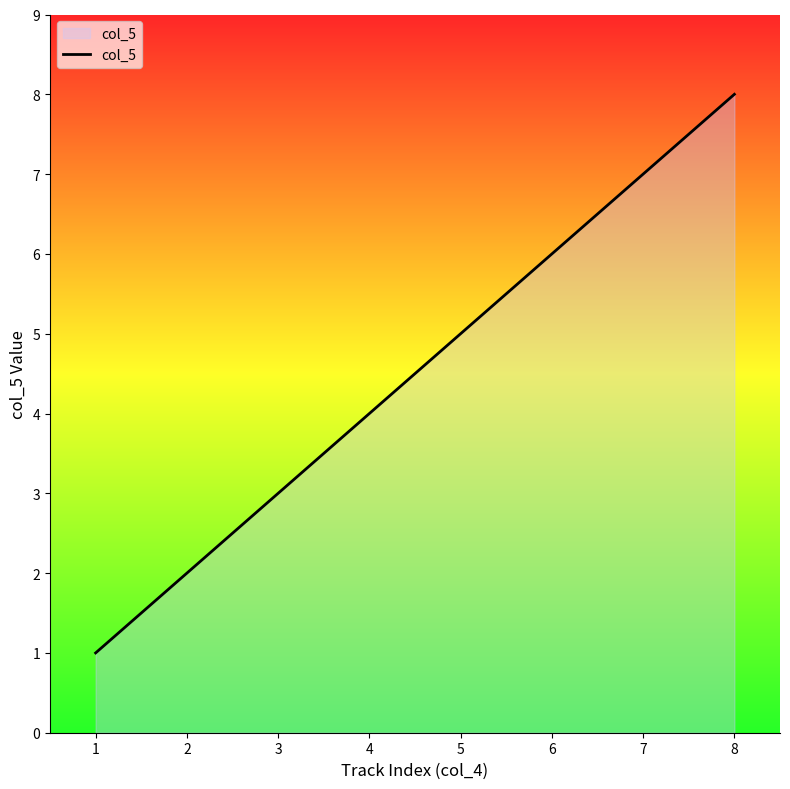

What is the sum of the values at 1 and 4?

5